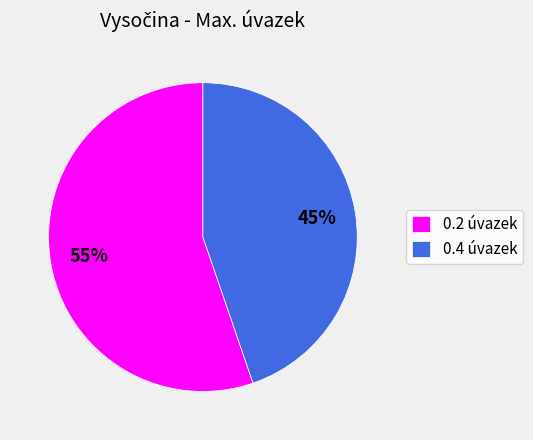

True or false: 0.4 úvazek accounts for 53% of the total.

False